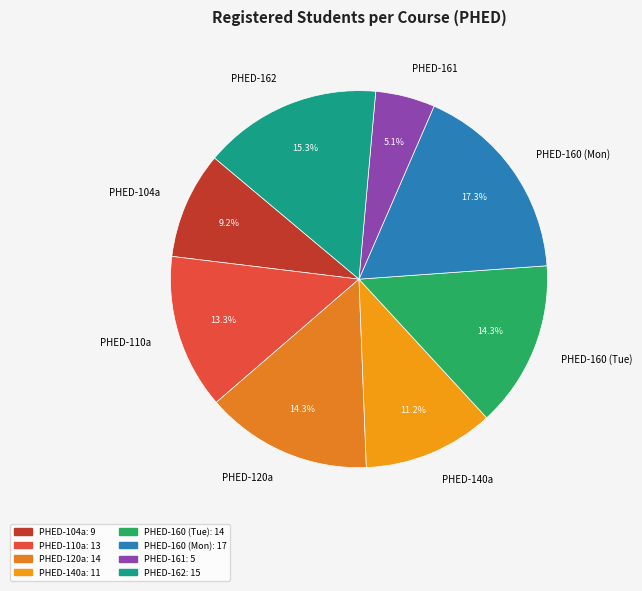

Count the number of slices in the pie.

8